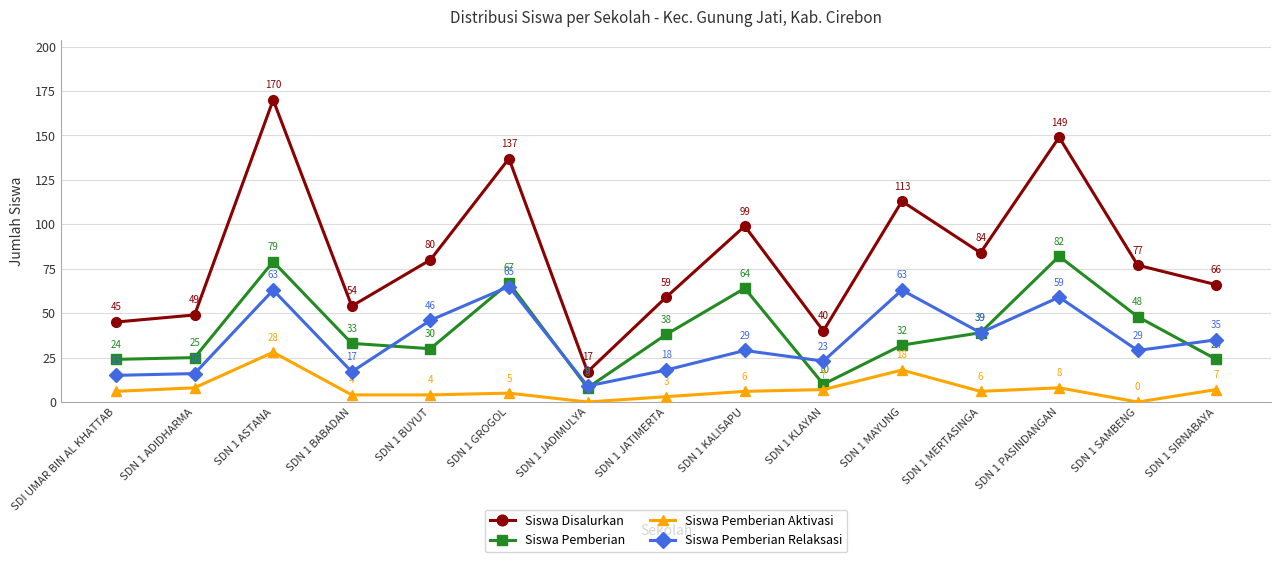

What is the difference between the Siswa Pemberian values at SDN 1 PASINDANGAN and SDI UMAR BIN AL KHATTAB?

58